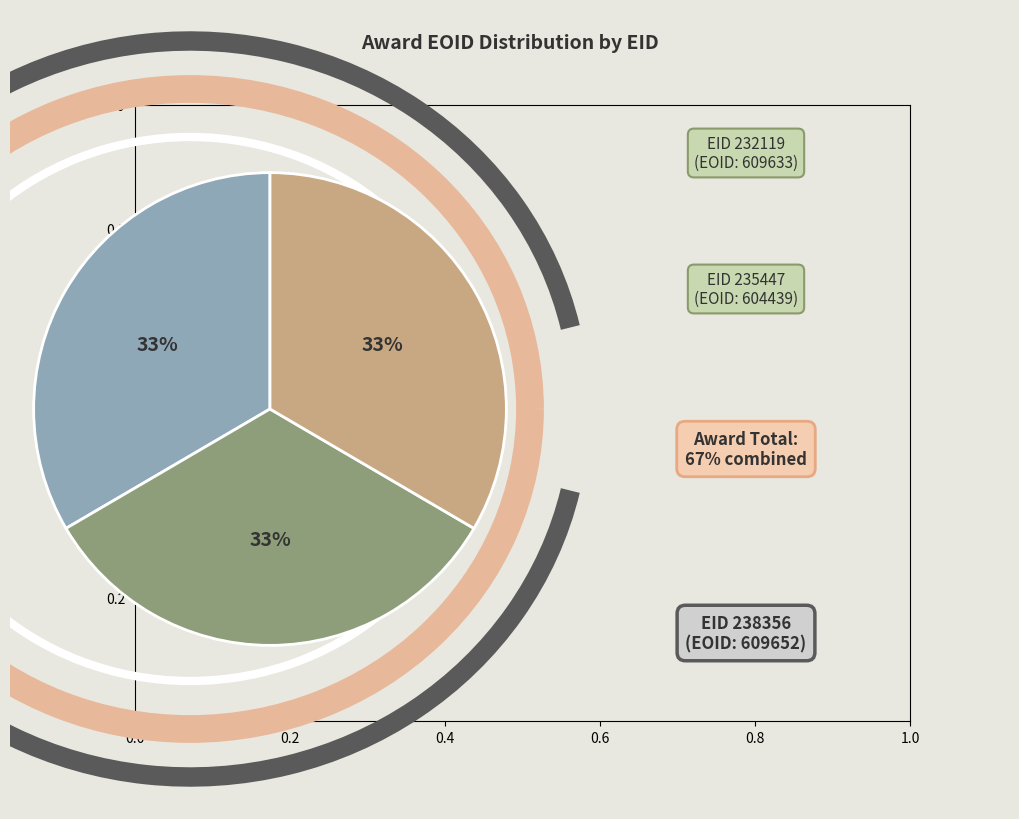

Does any single category account for the majority?

No